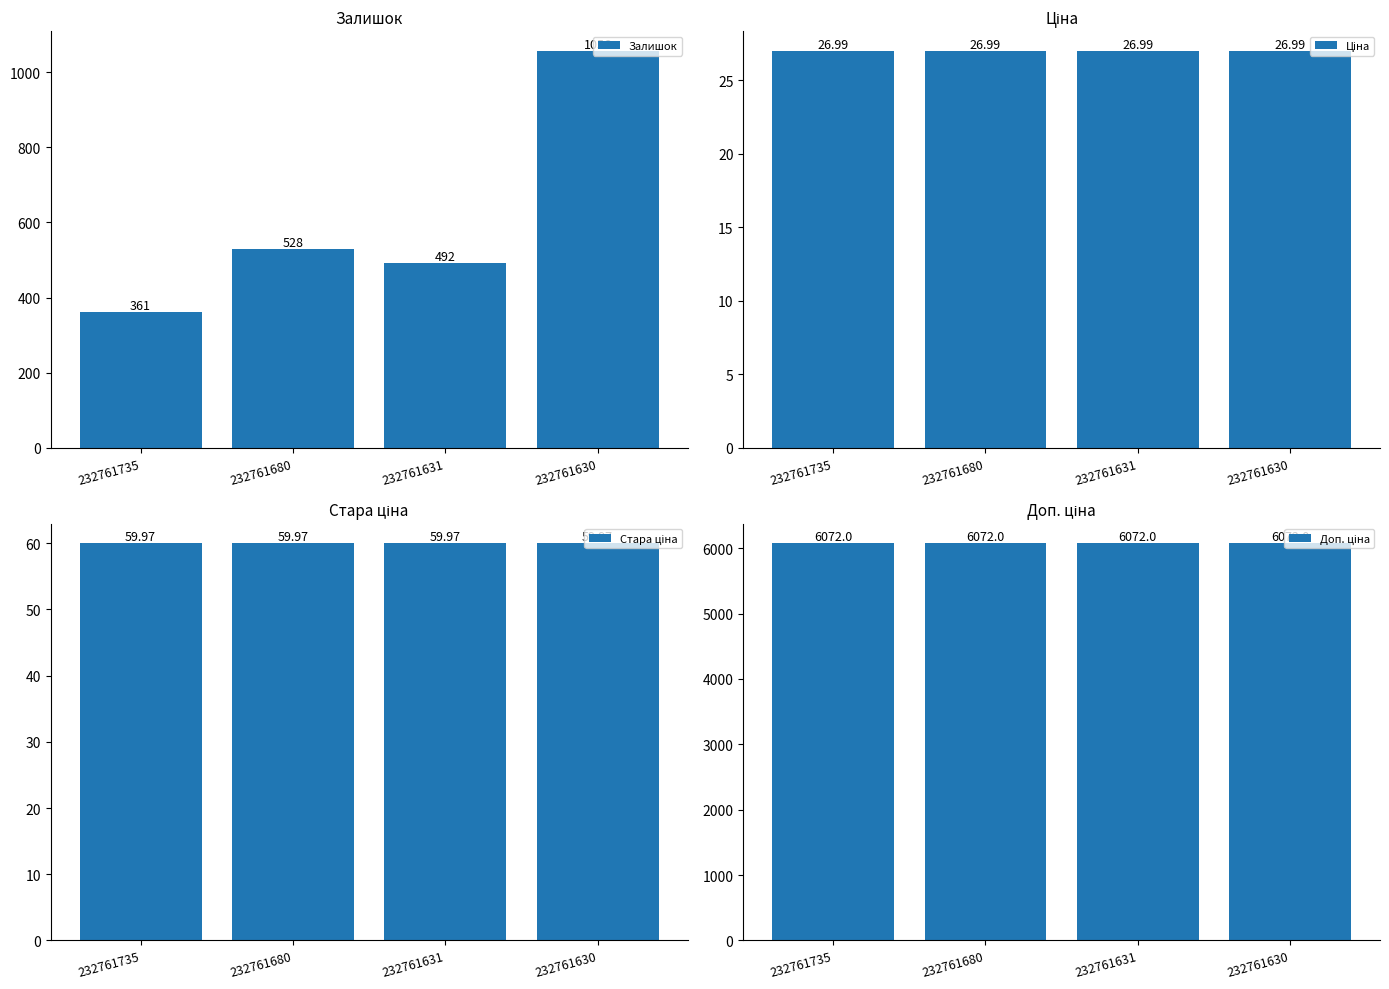

Is it true that Стара ціна equals 26.8 at 232761631?

False